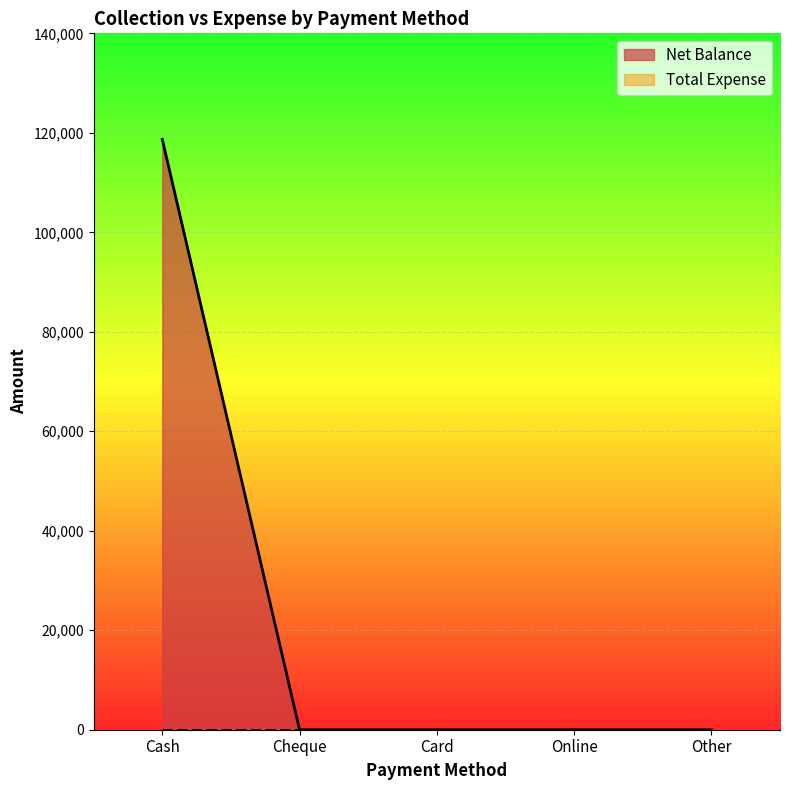

How many lines are shown in the chart?

2